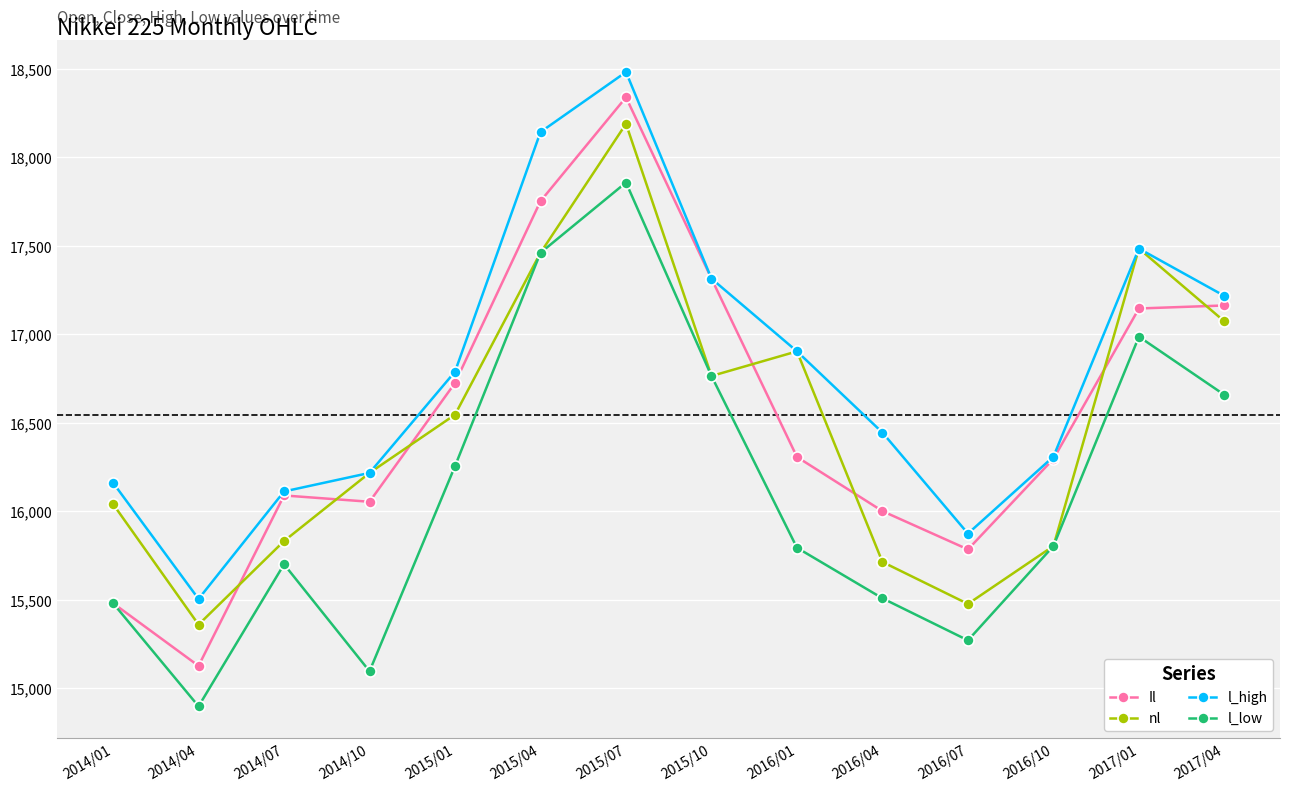

Which series has the widest spread of values?

Il